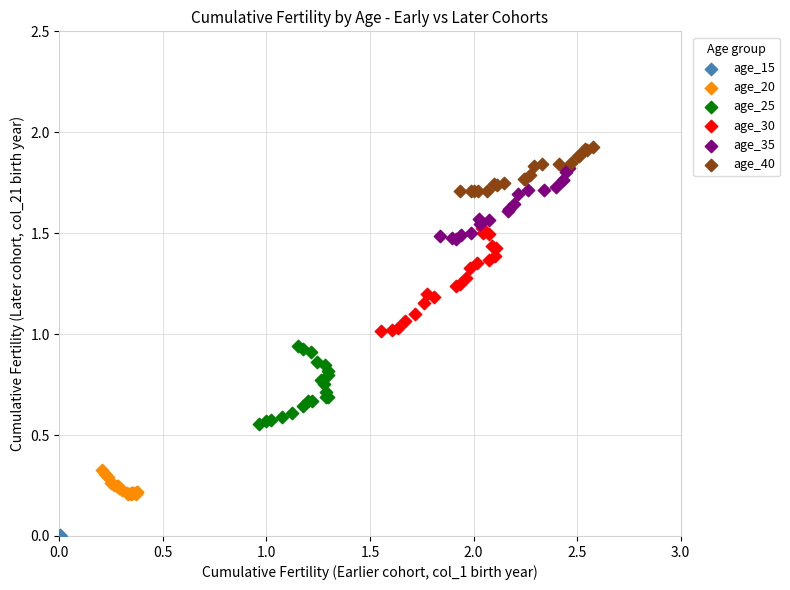

Which series has the widest spread of Y values?

age_30